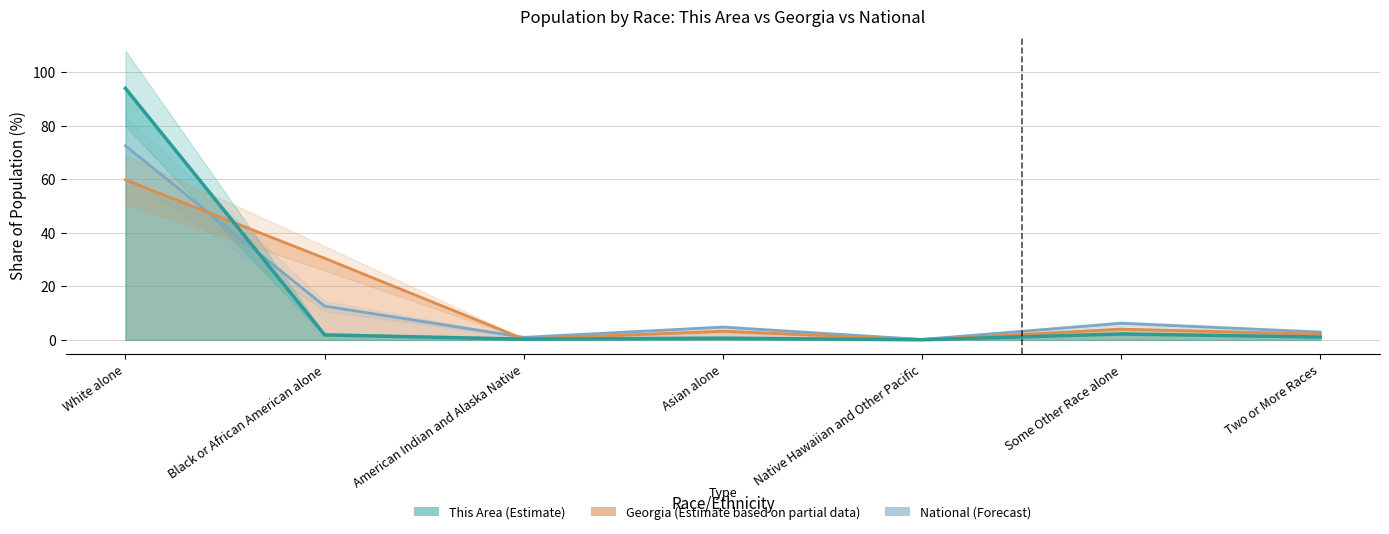

What is the label of the 7th point from the right?

White alone